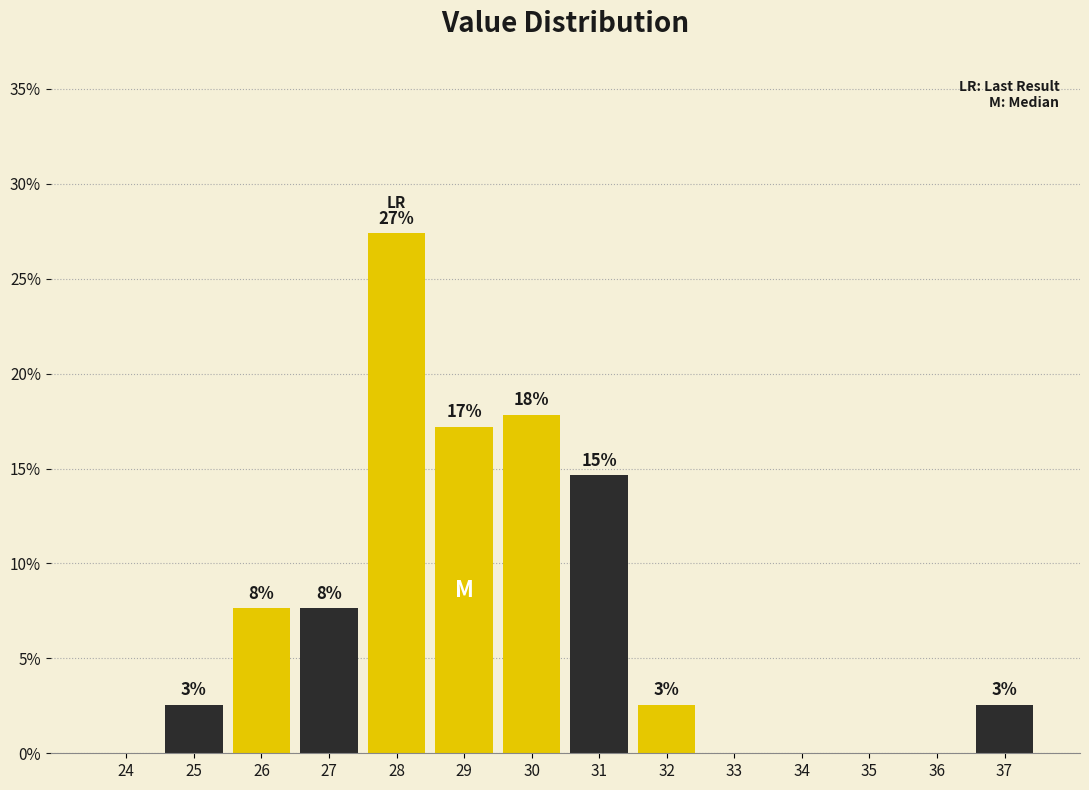

Are the bars horizontal?

No